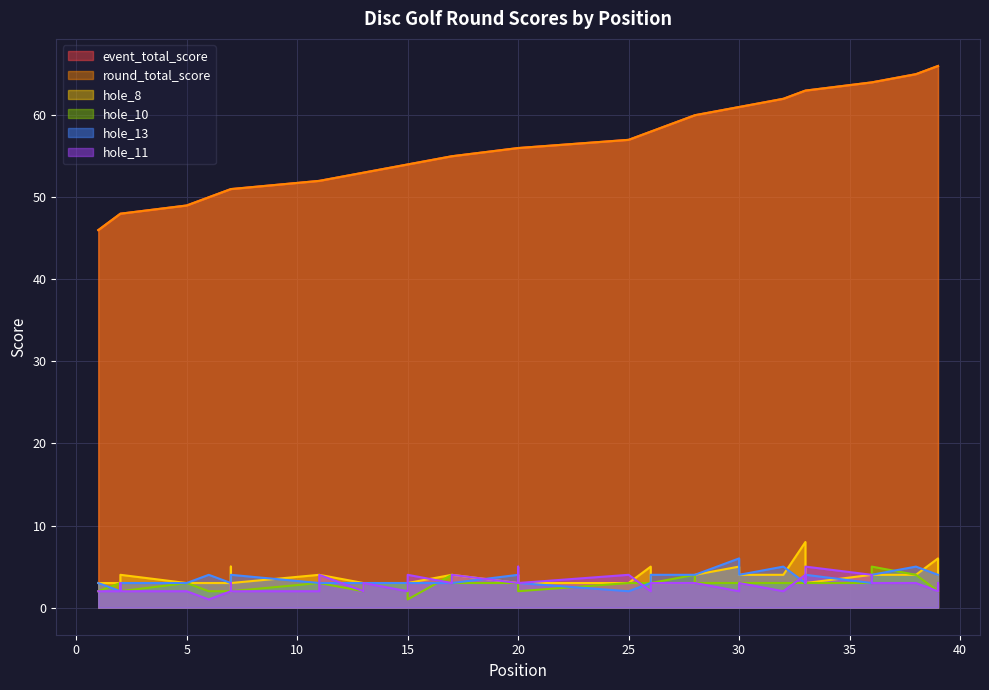

Which series has the largest total across all categories?

event_total_score